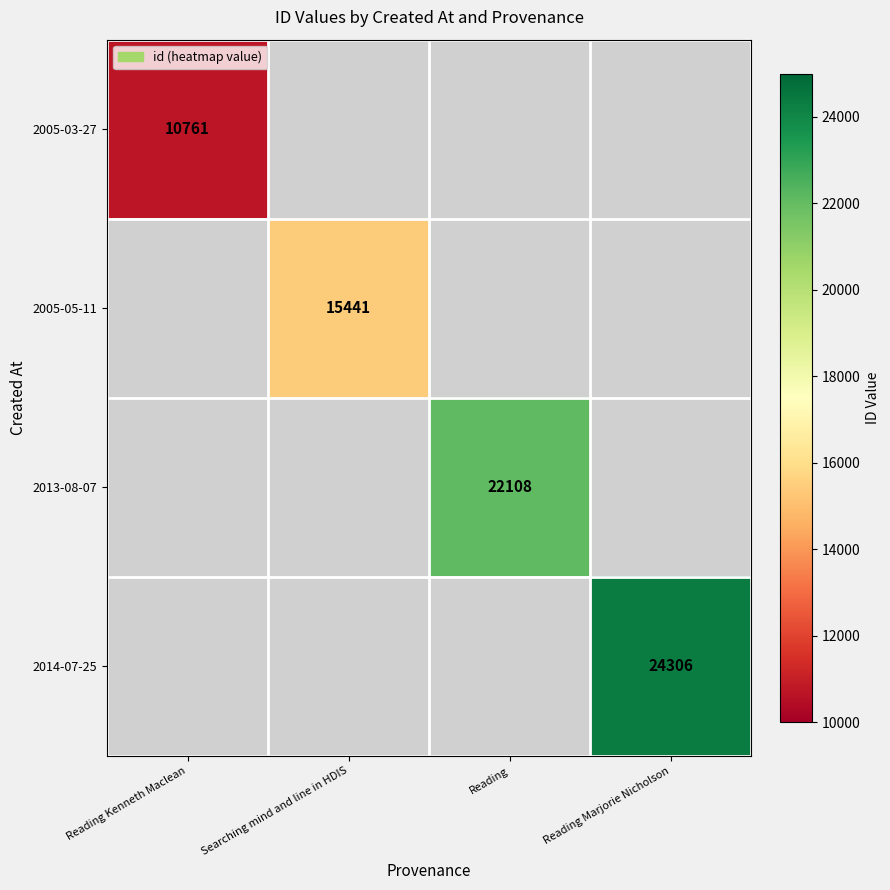

True or false: 2005-05-11 has a value of 23495 at Searching mind and line in HDIS.

False